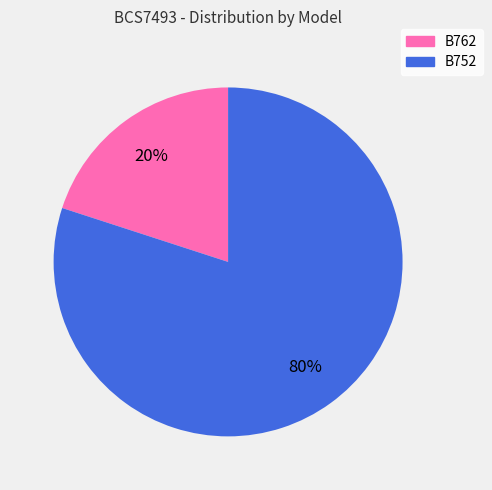

To the nearest percent, what portion does B752 represent?

80%